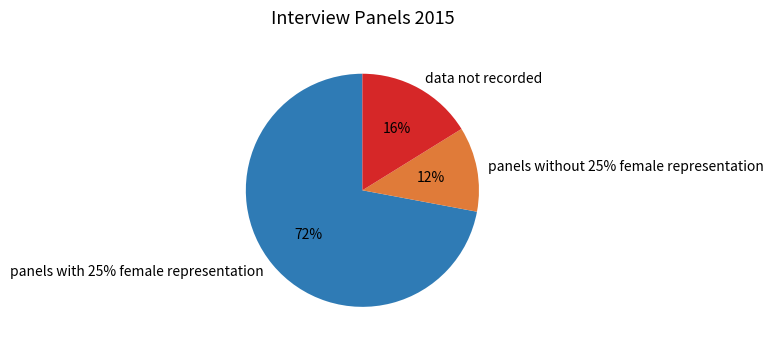

Which slice is the largest?

panels with 25% female representation